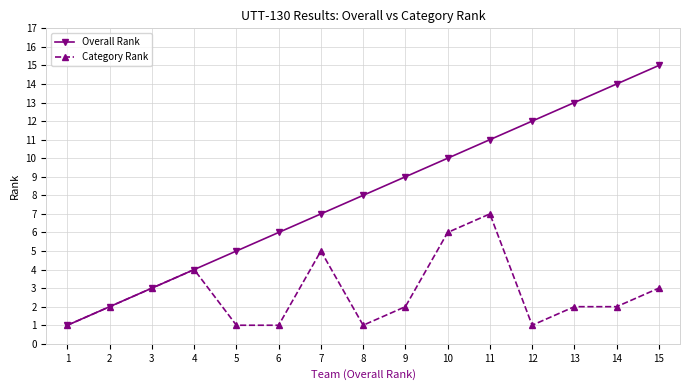

Reading right to left, what are all the values shown in this chart?

Overall Rank: 15=15	14=14	13=13	12=12	11=11	10=10	9=9	8=8	7=7	6=6	5=5	4=4	3=3	2=2	1=1
Category Rank: 15=3	14=2	13=2	12=1	11=7	10=6	9=2	8=1	7=5	6=1	5=1	4=4	3=3	2=2	1=1